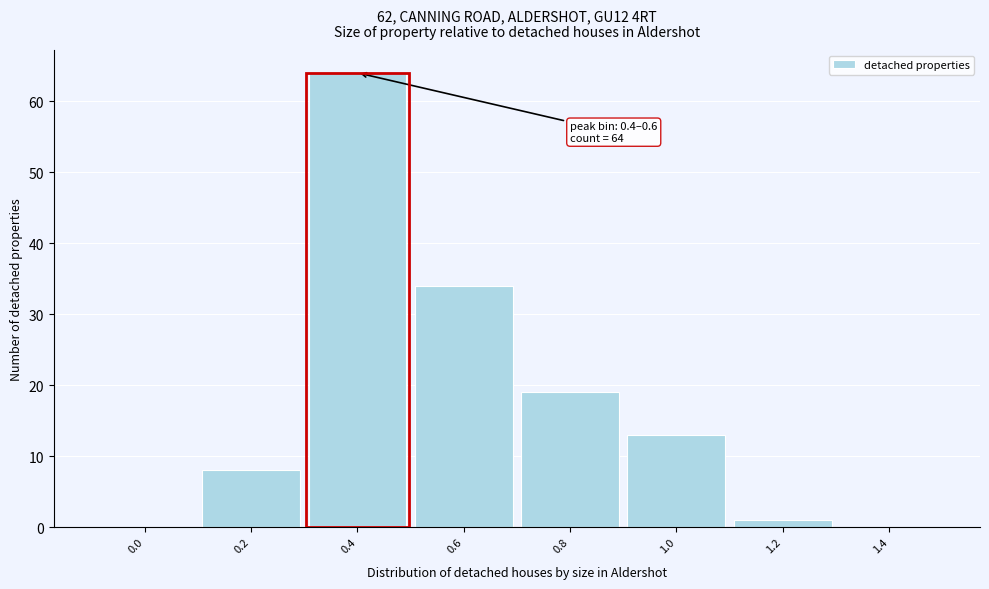

Reading left to right, what are all the values shown in this chart?

0.0=0	0.2=8	0.4=64	0.6=34	0.8=19	1.0=13	1.2=1	1.4=0